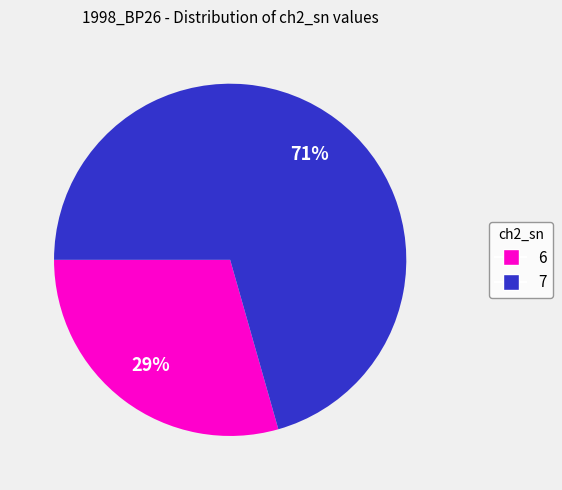

To the nearest percent, what is the average slice percentage?

50%